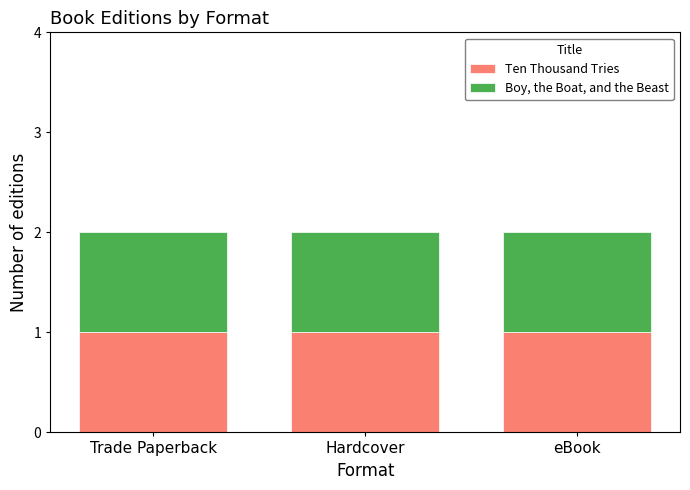

Rank the series by their maximum value, from lowest to highest.

Ten Thousand Tries, Boy, the Boat, and the Beast